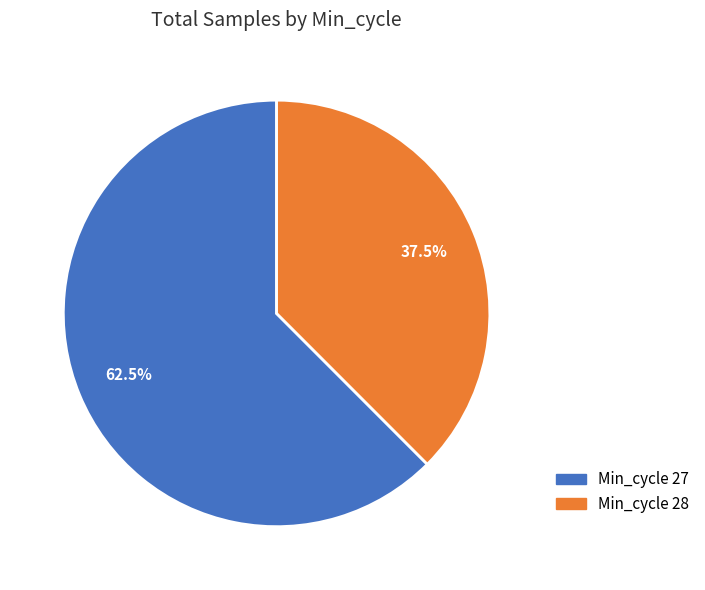

Which category has the smallest portion of the pie?

Min_cycle 28